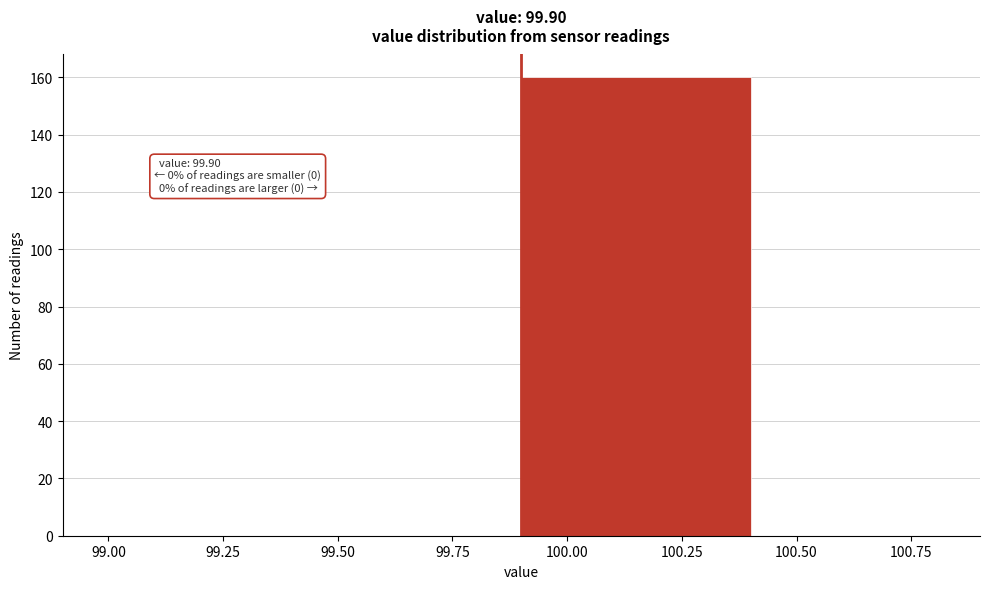

Over which range of the x-axis is the bar tallest?

99.9 to 100.4